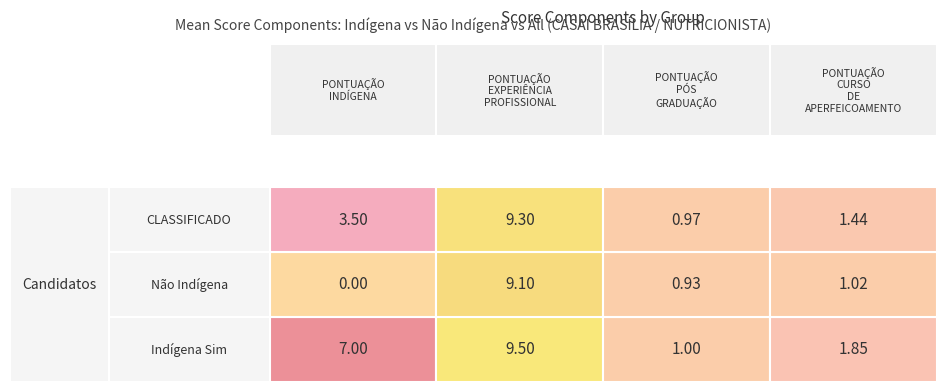

At how many categories does at least one series exceed 4?

2